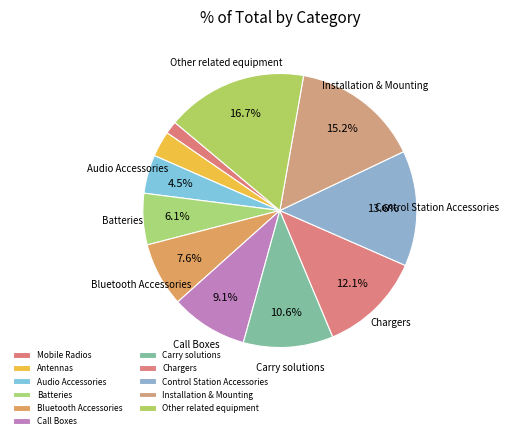

Approximately how many times larger is the value at Control Station Accessories compared to Mobile Radios?

9.0